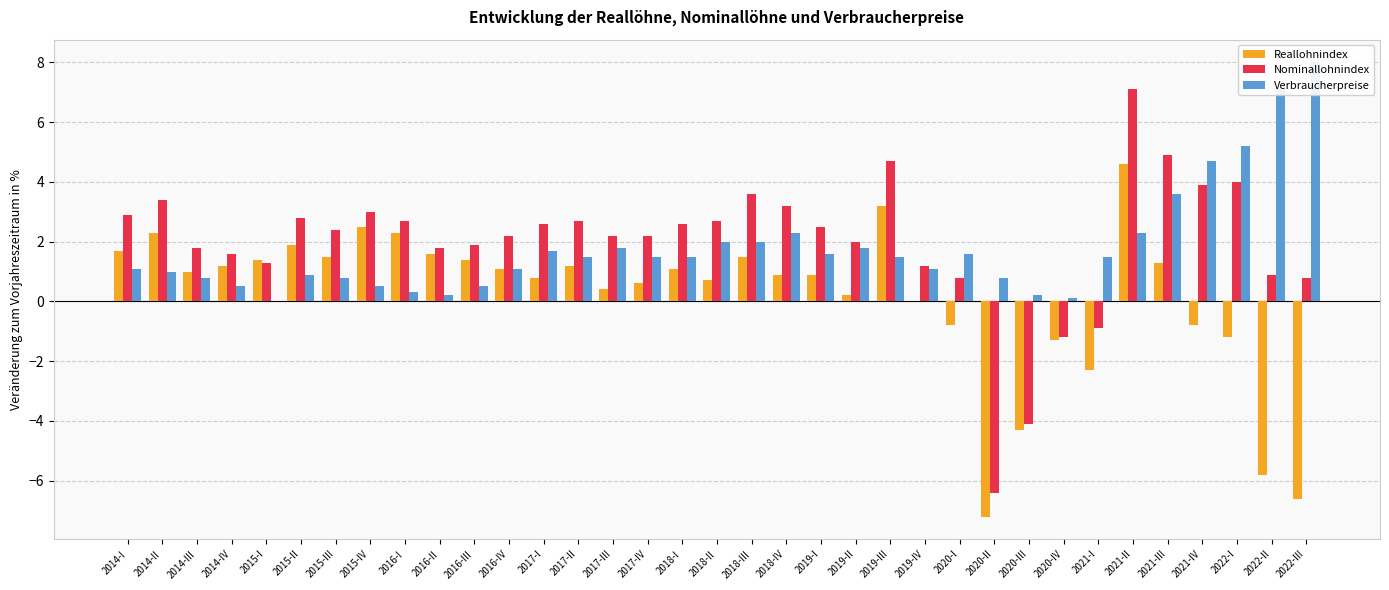

What is the label of the 14th bar from the left?

2017-II